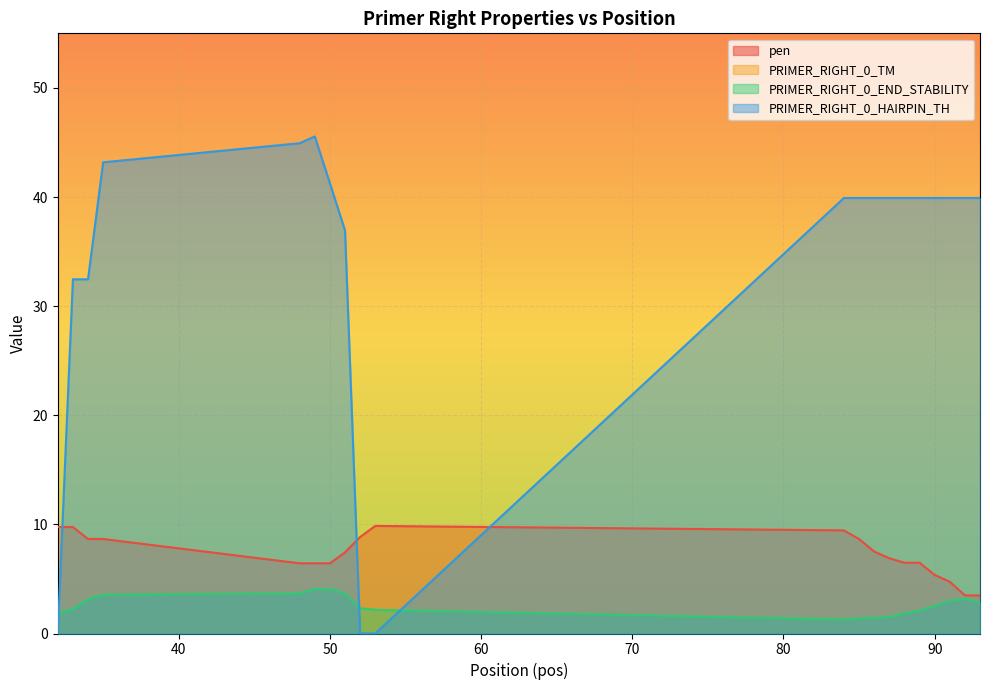

Reading left to right, transcribe all the data shown in this chart.

pen: 9.8	9.8	8.7	8.7	6.4	6.4	6.4	7.4	8.8	9.9	9.4	8.7	7.5	6.9	6.5	6.5	5.4	4.7	3.5	3.5
PRIMER_RIGHT_0_TM: 57.2	57.2	57.3	57.3	57.6	57.6	57.6	59.6	57.2	57.1	57.5	58.3	58.5	58.1	57.5	57.5	57.6	60.7	59.5	58.5
PRIMER_RIGHT_0_END_STABILITY: 1.9	2.2	3.2	3.5	3.7	4.1	4.1	3.7	2.3	2.2	1.3	1.4	1.4	1.5	1.9	2.1	2.5	3.0	3.2	2.8
PRIMER_RIGHT_0_HAIRPIN_TH: 0.0	32.5	32.5	43.2	44.9	45.5	41.3	36.9	0.0	0.0	39.9	39.9	39.9	39.9	39.9	39.9	39.9	39.9	39.9	39.9